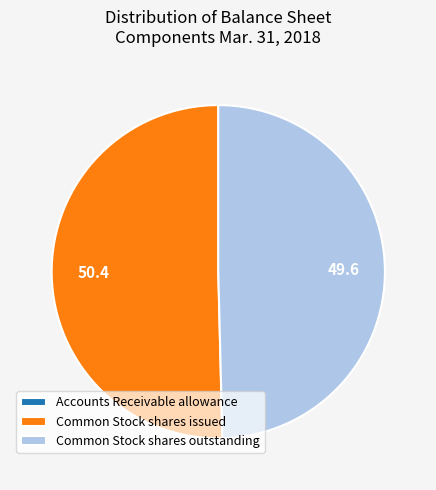

True or false: Common Stock shares issued accounts for 50% of the total.

True